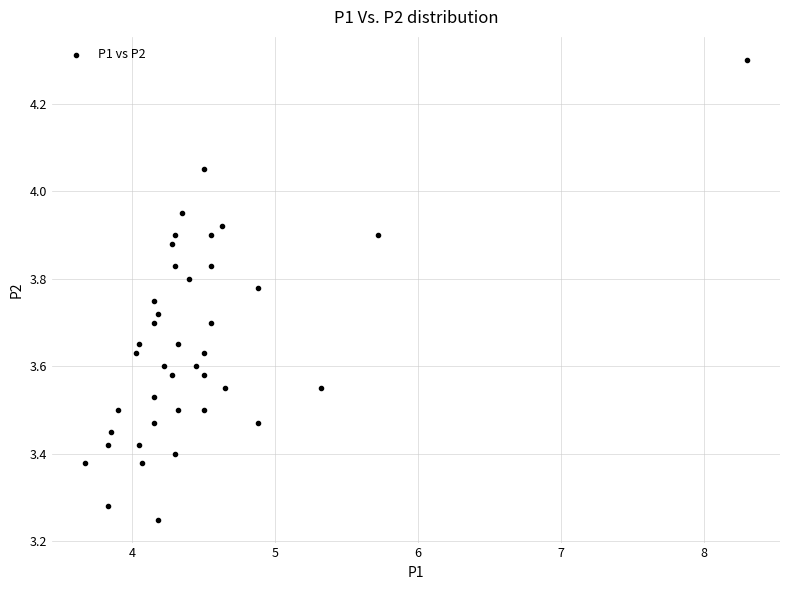

What is the range of X values (max minus min)?

4.6